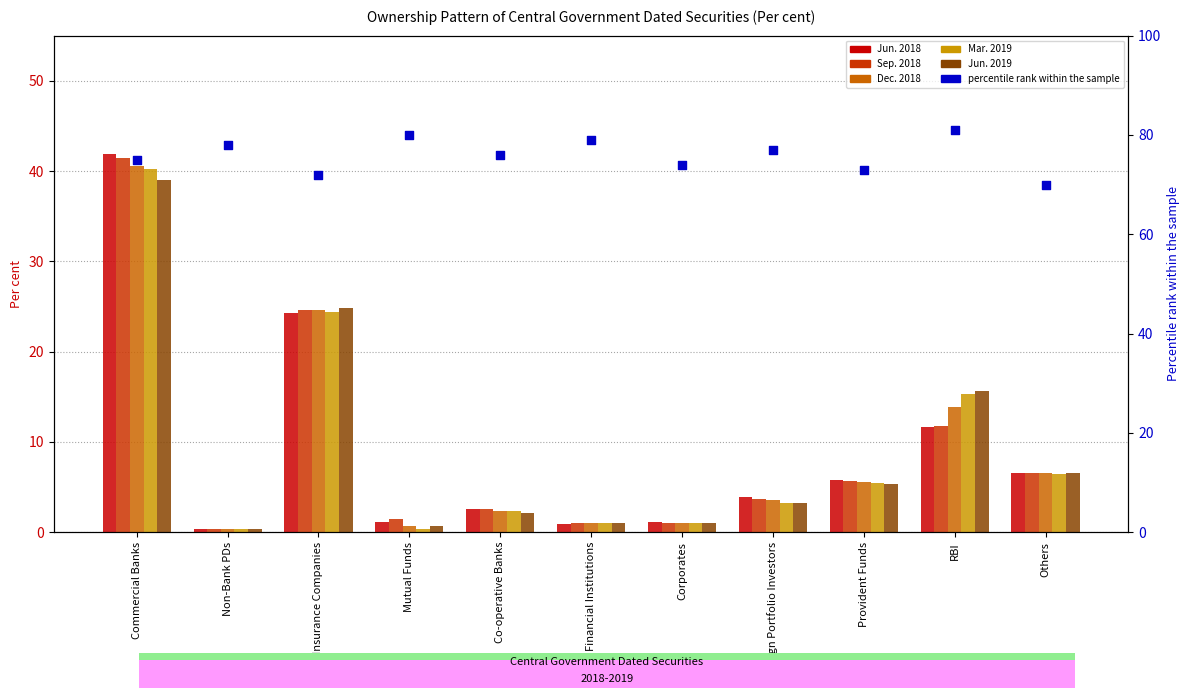

Which series has the largest total across all categories?

percentile rank within the sample